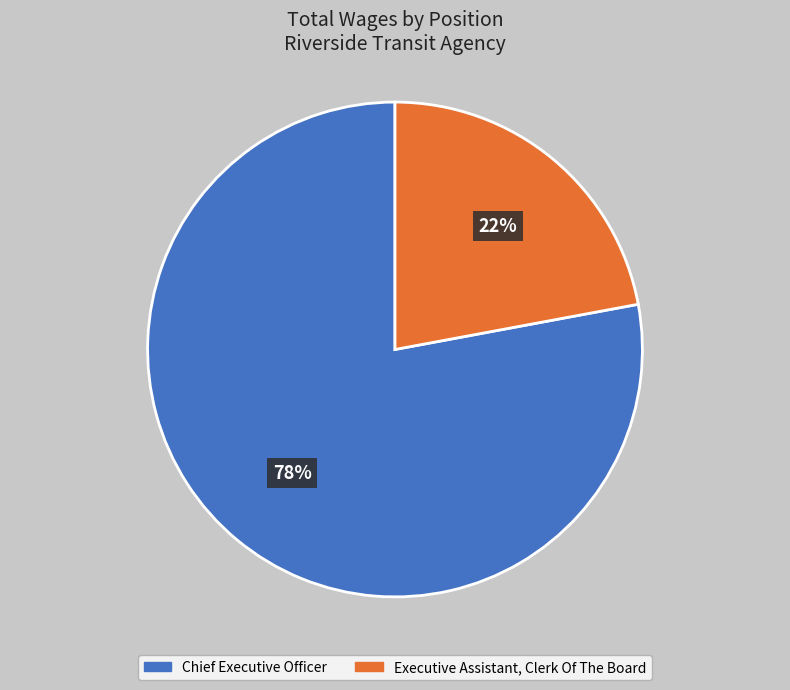

Combined, do Executive Assistant, Clerk Of The Board and Chief Executive Officer account for over 50%?

Yes